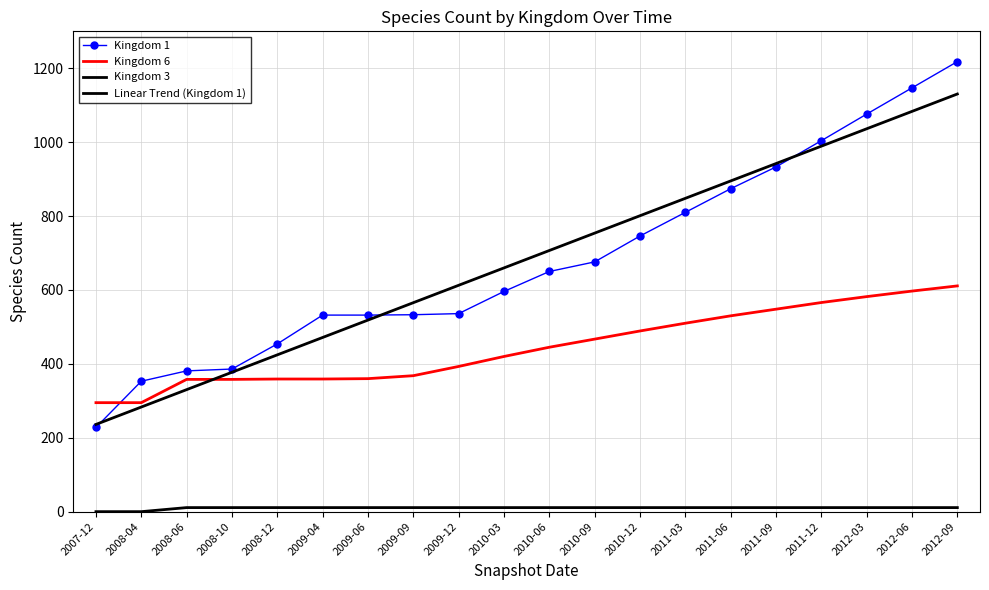

Does the chart have visible grid lines?

Yes